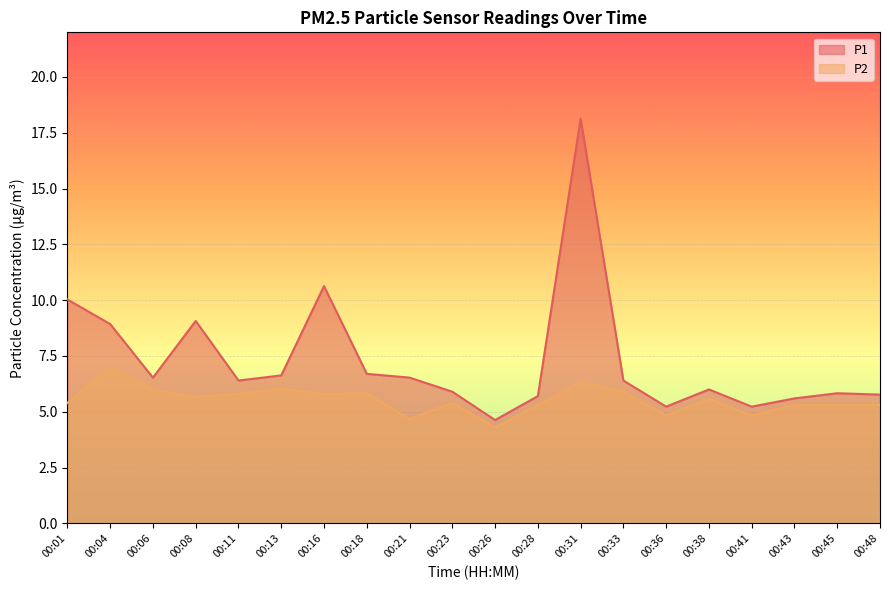

True or false: P1 and P2 cross at least once.

False